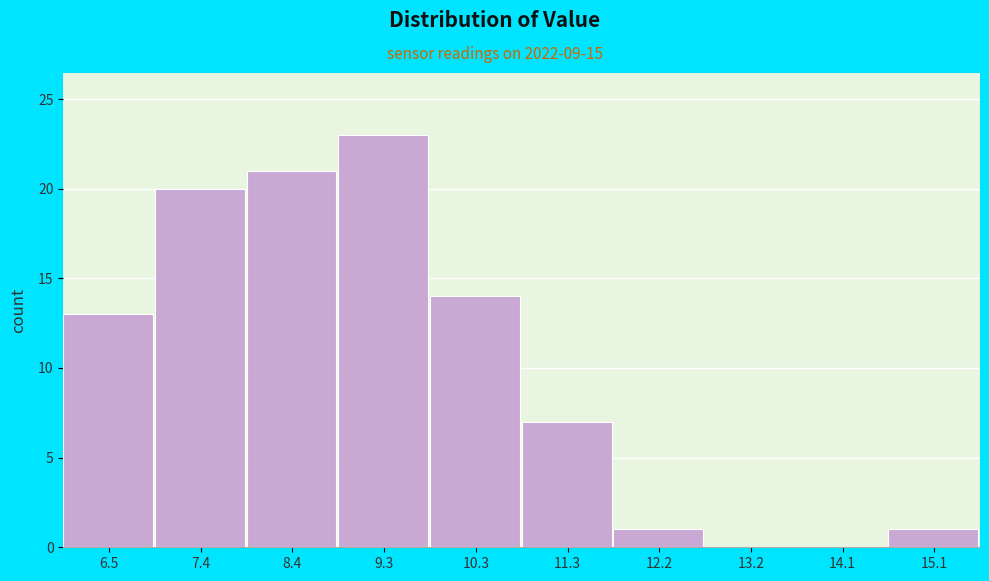

What is the height of the bar covering 9.8 to 10.8 on the x-axis? Neither the bar edges nor the heights are printed on the chart, so give them approximately, as read against the axes.

14